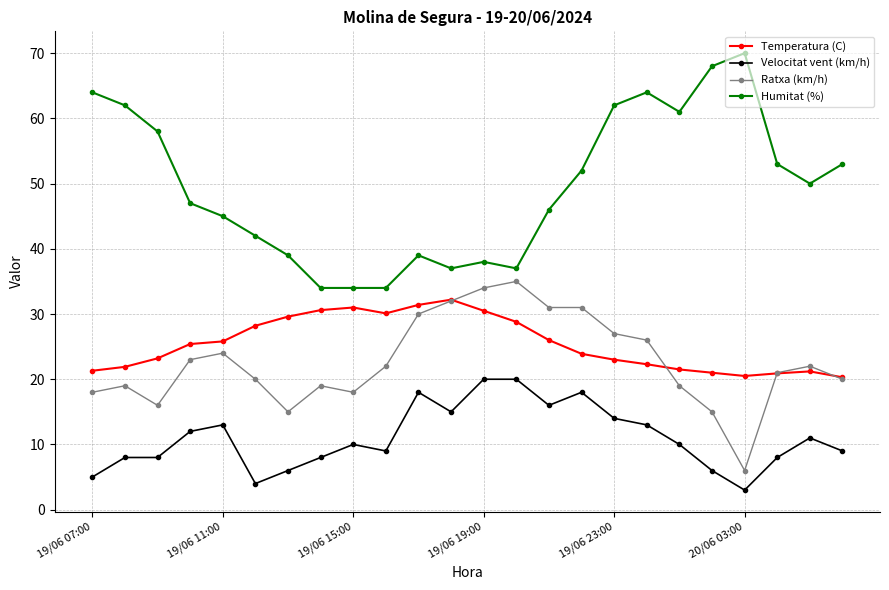

True or false: Humitat (%) has more than 1 interior local peaks.

True